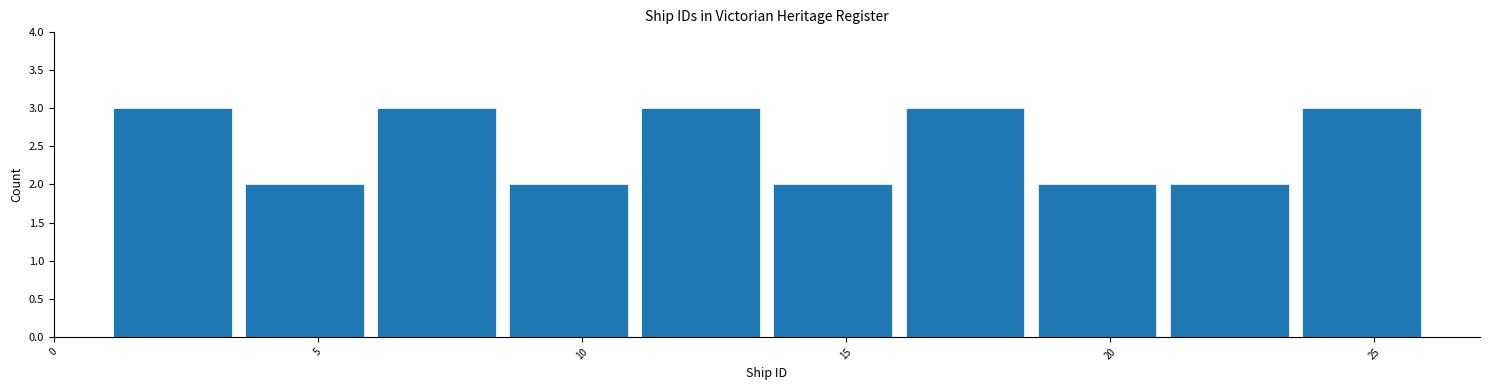

Reading left to right, transcribe this chart: for each bar, give the range it covers on the x-axis and its height. The values are not printed on the chart, so give them approximately, as read against the axis.

1.0 to 3.5: 3
3.5 to 6.0: 2
6.0 to 8.5: 3
8.5 to 11.0: 2
11.0 to 13.5: 3
13.5 to 16.0: 2
16.0 to 18.5: 3
18.5 to 21.0: 2
21.0 to 23.5: 2
23.5 to 26.0: 3